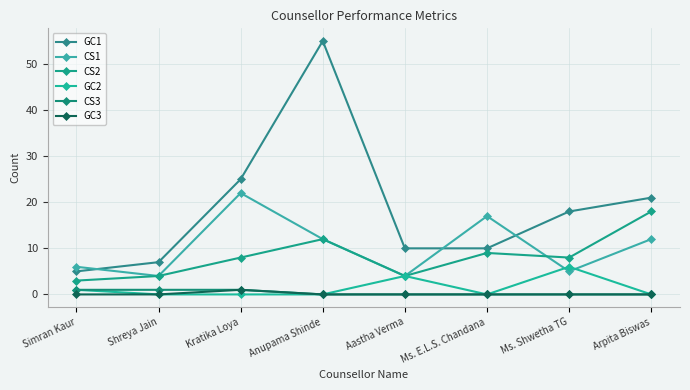

Is the value of CS1 at Kratika Loya greater than the value of GC3 at Ms. E.L.S. Chandana?

Yes